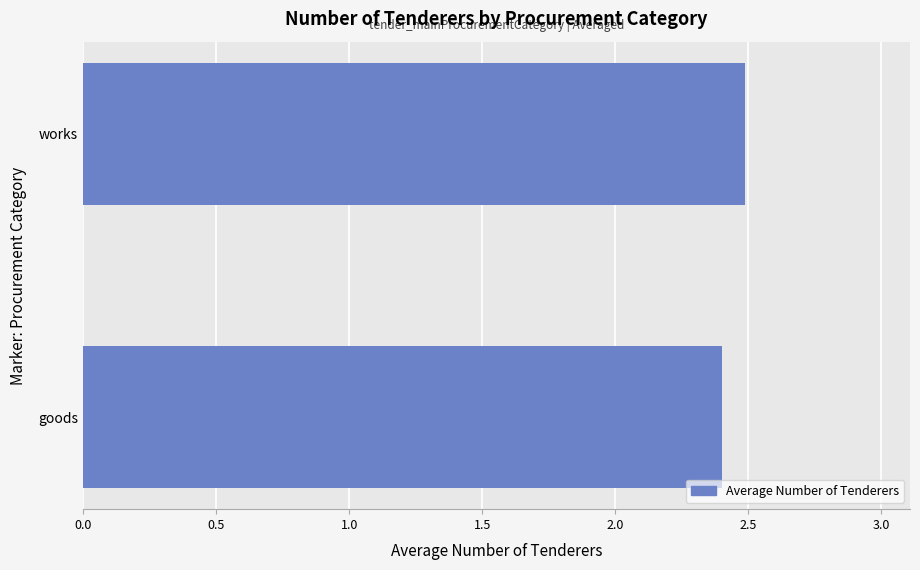

What is the change in value from goods to works?

+0.1